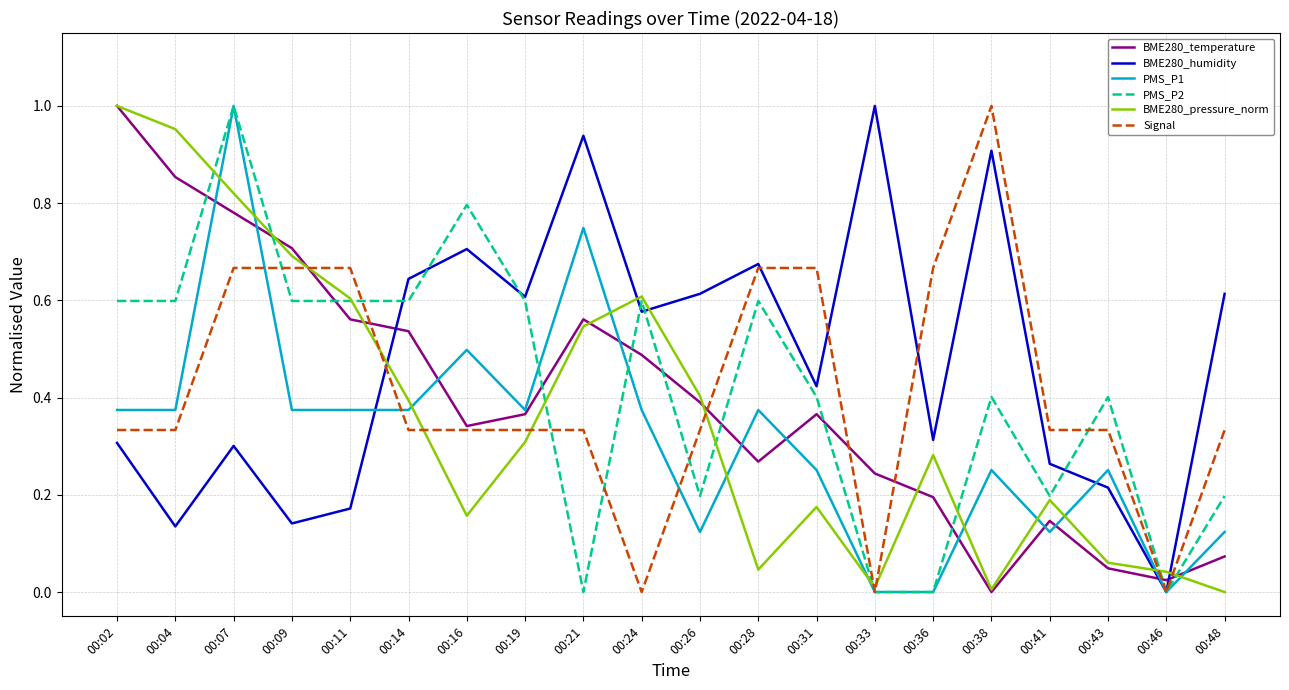

What is the total value across all series at 00:26?

2.1